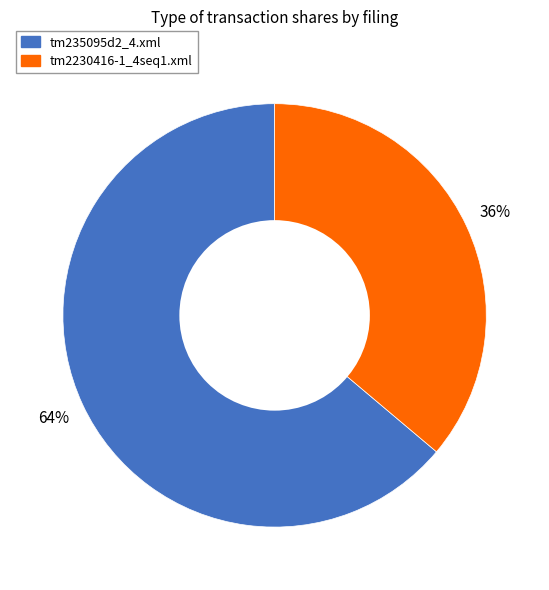

Between tm235095d2_4.xml and tm2230416-1_4seq1.xml, which is larger?

tm235095d2_4.xml